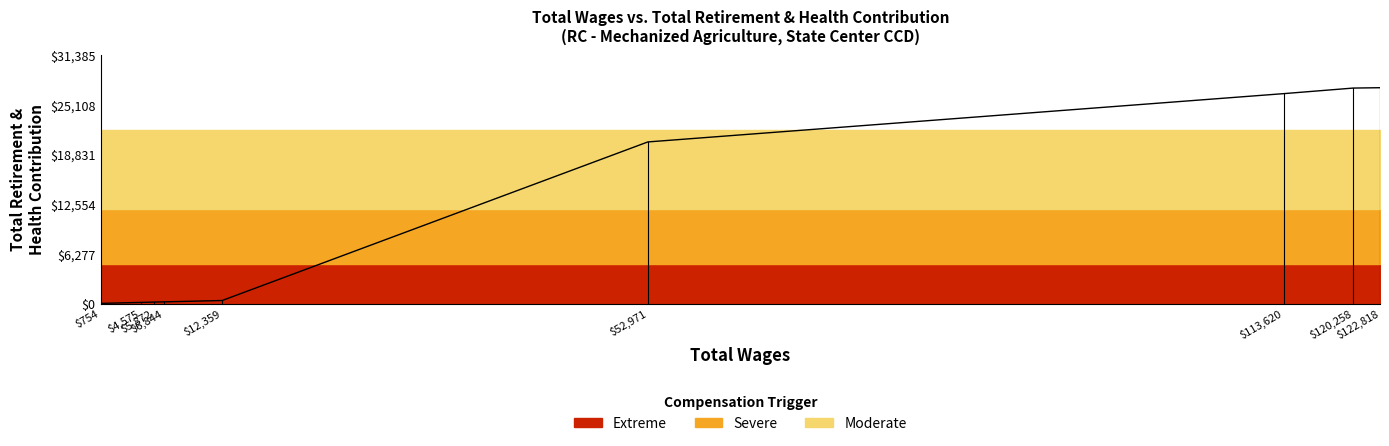

How many data points are less than 387?

4